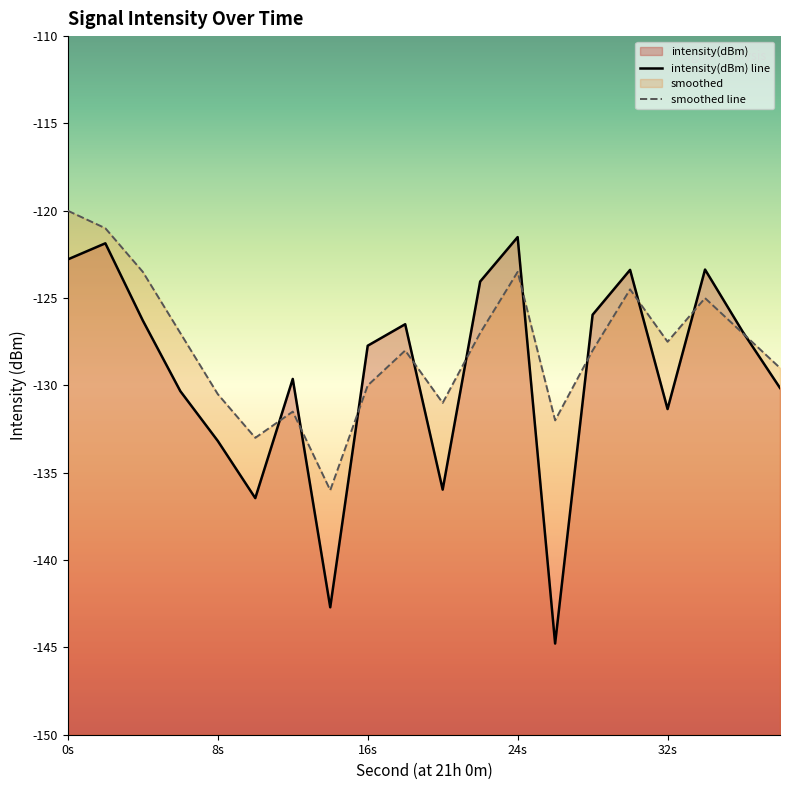

How many times do smoothed line and intensity(dBm) line cross each other?

10